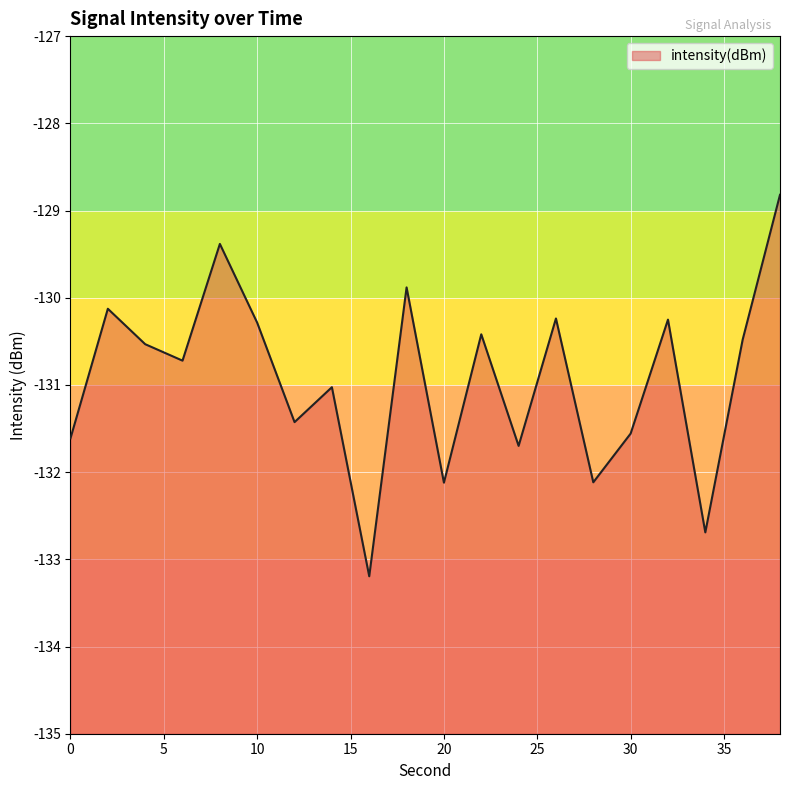

What is the maximum value shown in the chart?

-128.8